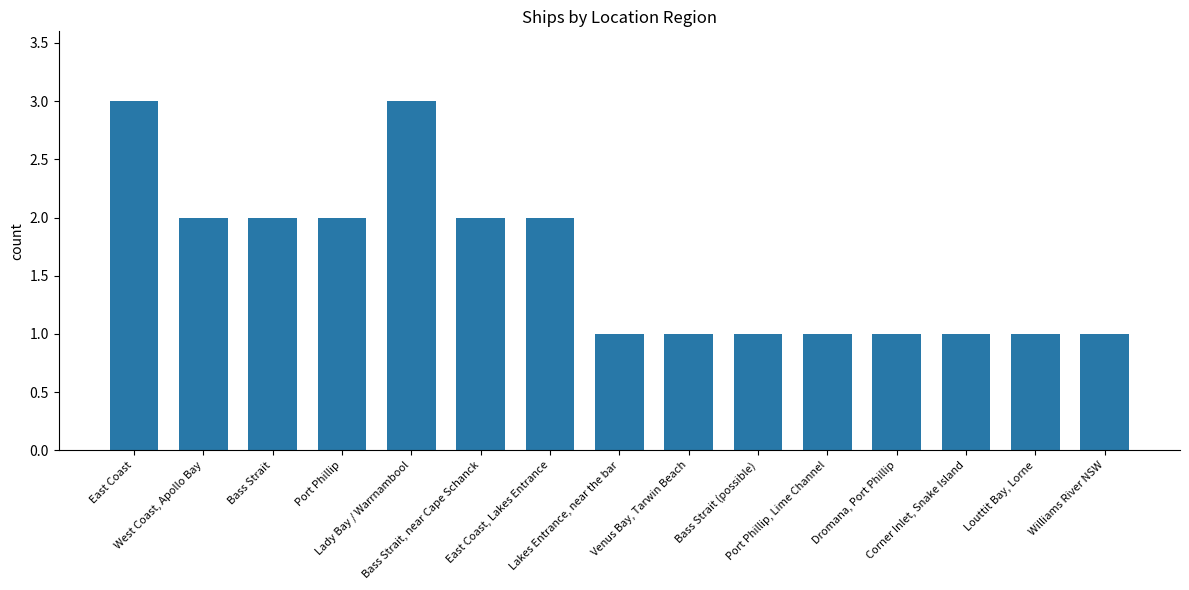

How many values are between 1 and 2?

13